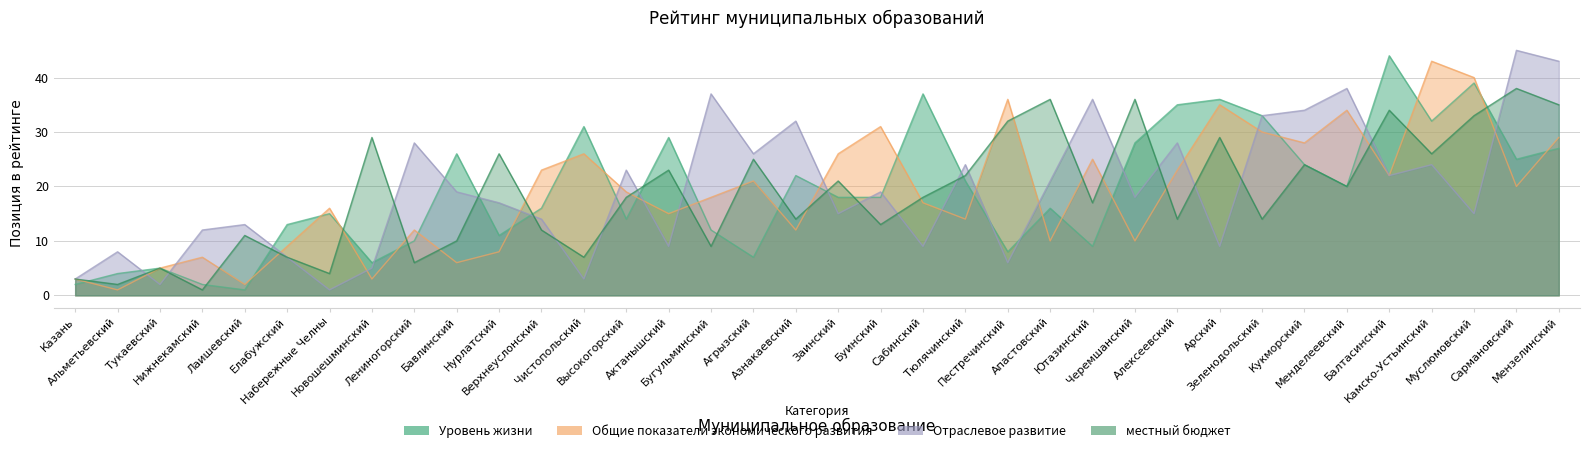

Which series changed the most between Алексеевский and Камско-Устьинский?

Общие показатели экономического развития